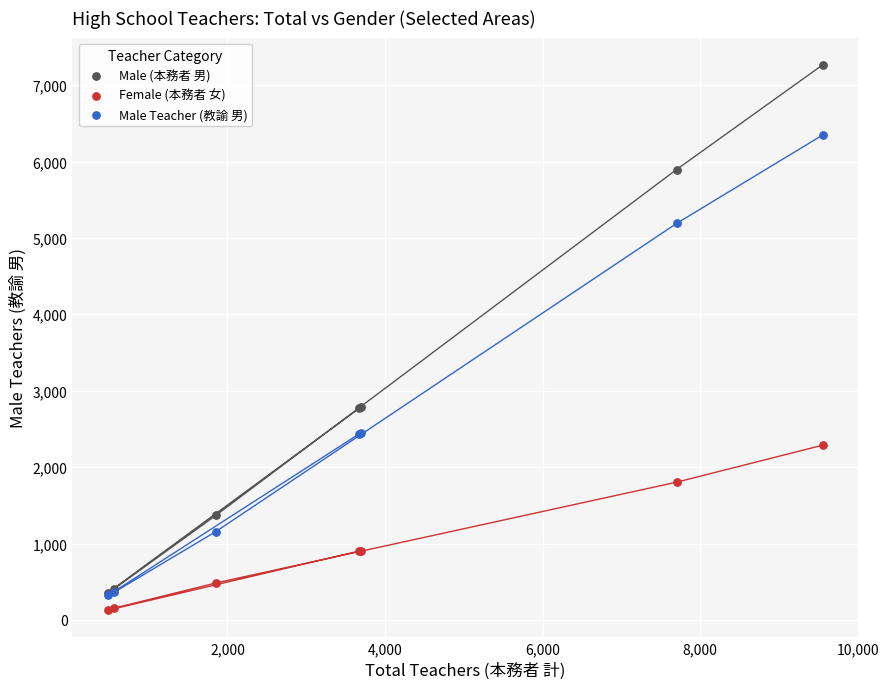

What are all the series names shown in the legend?

Male (本務者 男), Female (本務者 女), Male Teacher (教諭 男)